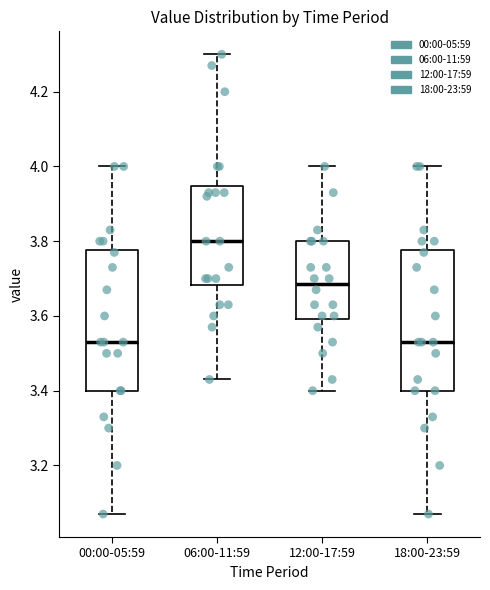

Reading left to right, read every box against the y-axis: the position of its median line, the range the box covers, and the ends of its whiskers. The values are not printed on the chart, so give them approximately, as read against the axis.

00:00-05:59: median 3.54, box 3.40 to 3.78, whiskers 3.08 to 4.00
06:00-11:59: median 3.80, box 3.68 to 3.94, whiskers 3.44 to 4.30
12:00-17:59: median 3.68, box 3.60 to 3.80, whiskers 3.40 to 4.00
18:00-23:59: median 3.54, box 3.40 to 3.78, whiskers 3.08 to 4.00